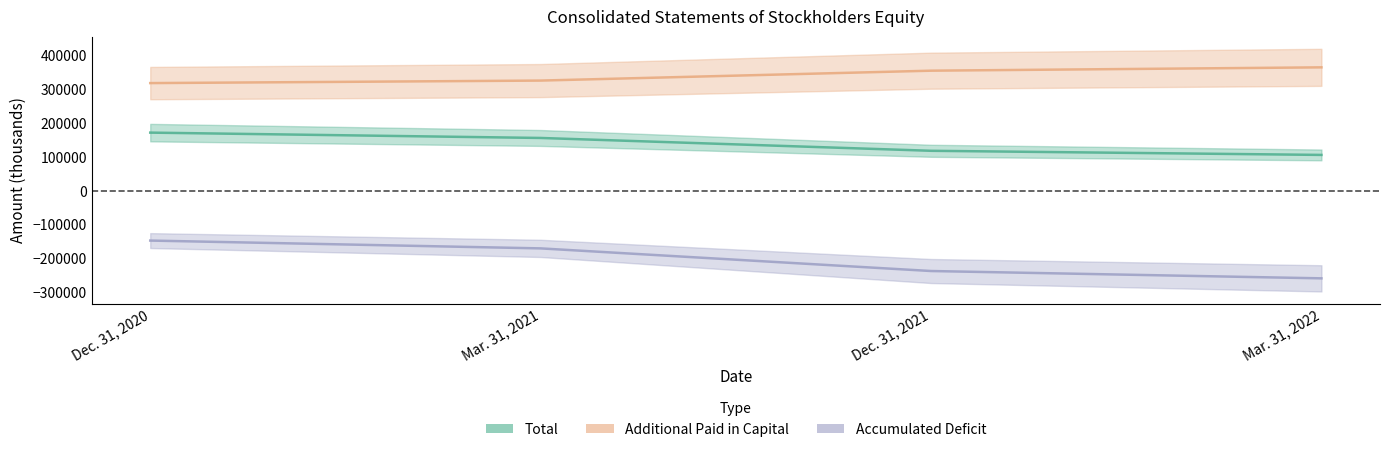

Which category has the highest value in the Accumulated Deficit series?

Dec. 31, 2020